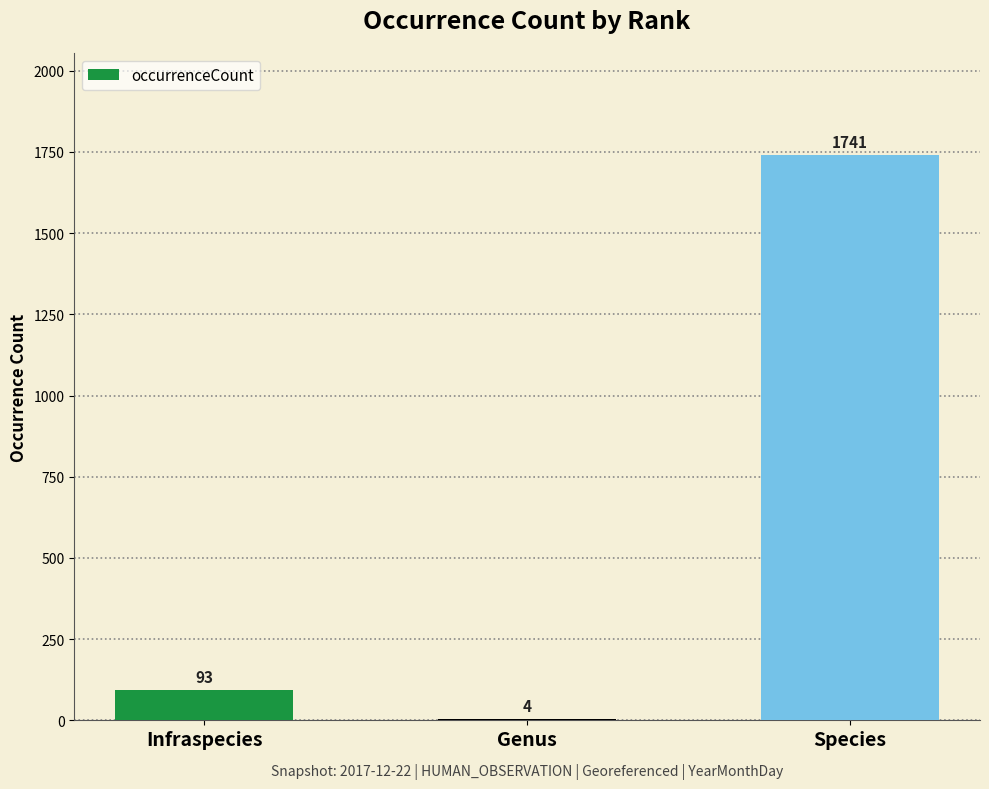

What is the difference between the values at Infraspecies and Species?

1648